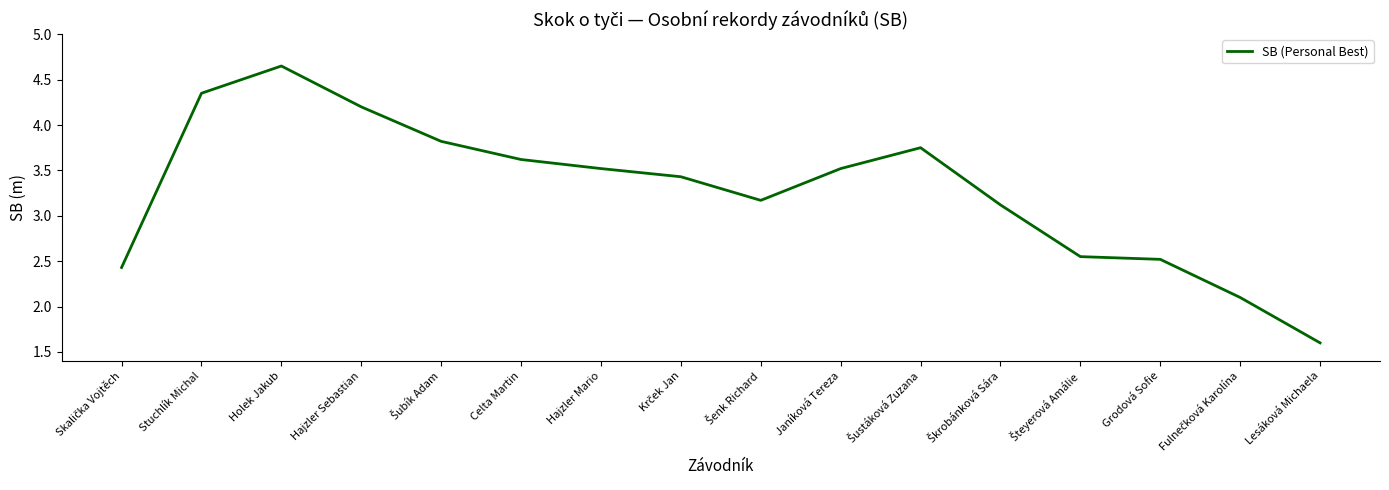

What is the average value?

3.3